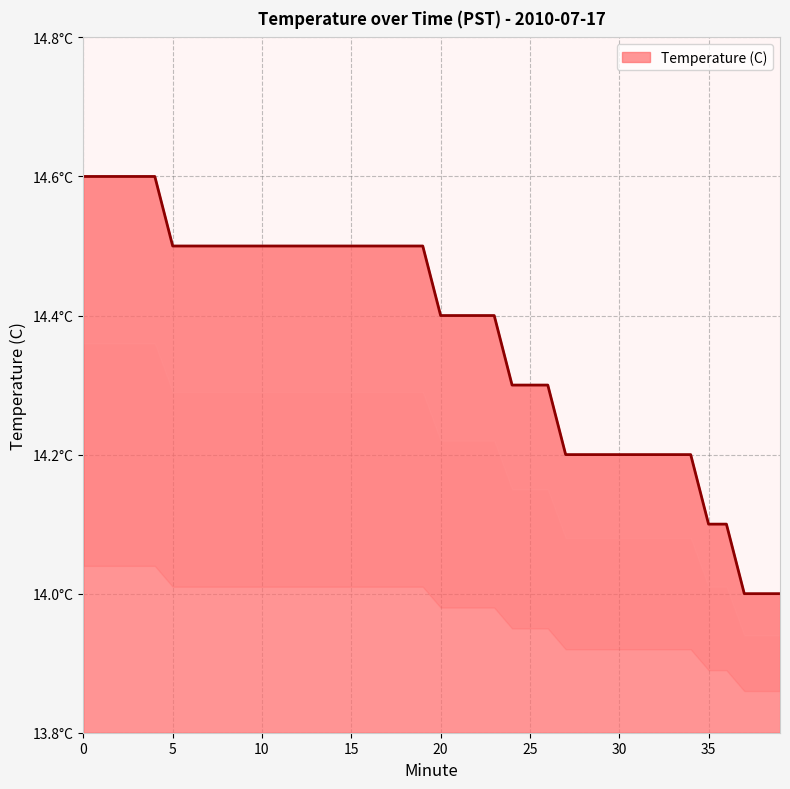

Rank the categories by value from lowest to highest.

37, 38, 39, 35, 36, 27, 28, 29, 30, 31, 32, 33, 34, 24, 25, 26, 20, 21, 22, 23, 5, 6, 7, 8, 9, 10, 11, 12, 13, 14, 15, 16, 17, 18, 19, 0, 1, 2, 3, 4